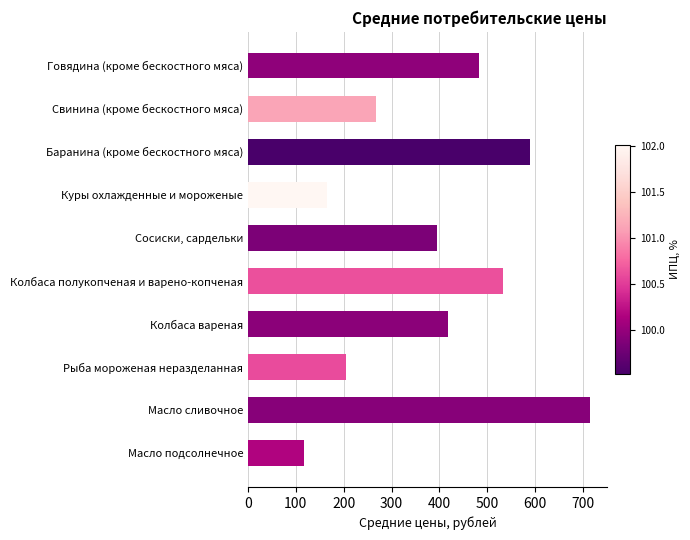

What is the minimum value shown in the chart?

117.0